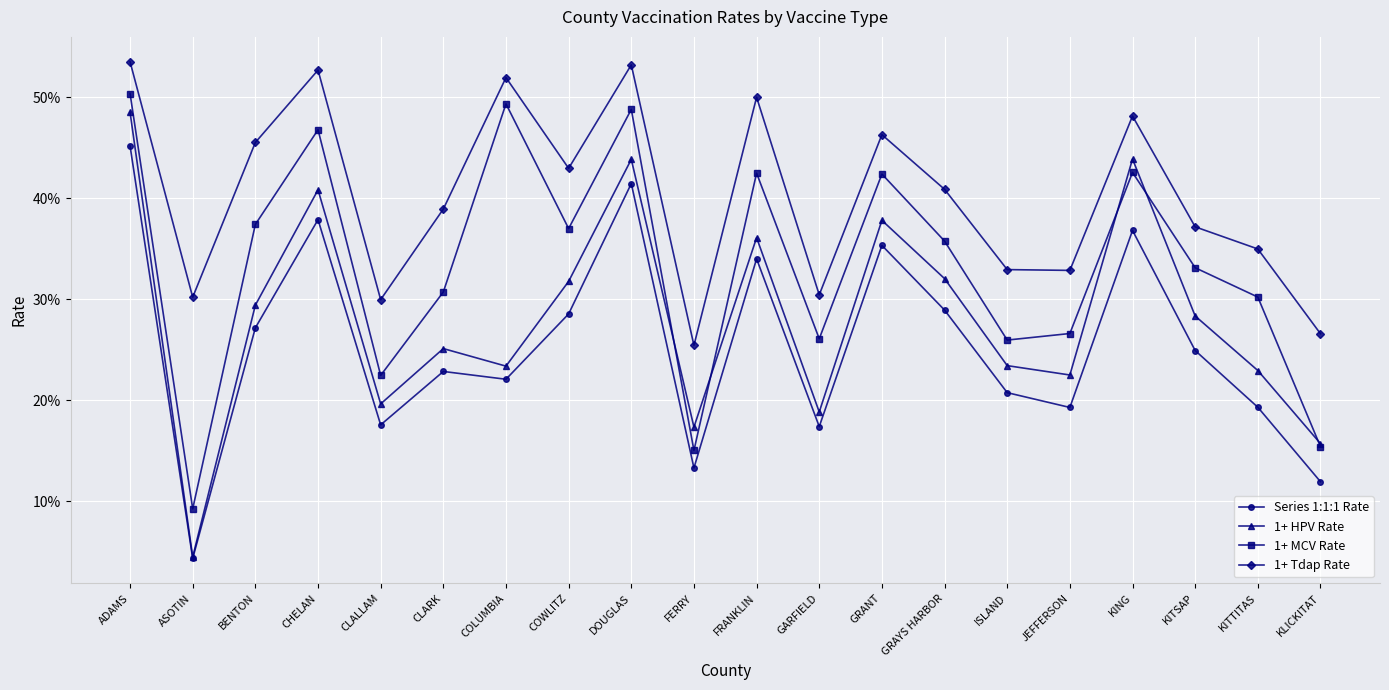

Does the chart have visible grid lines?

Yes